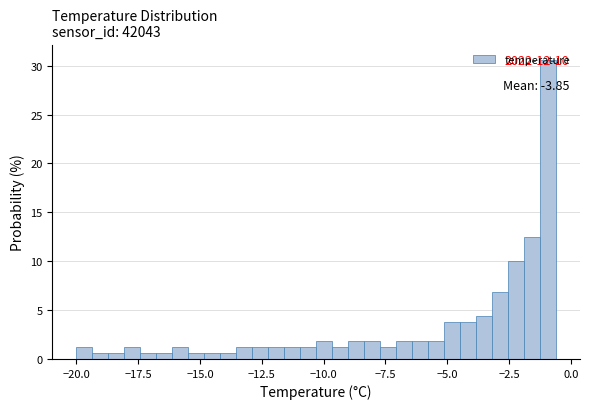

Read against the x-axis, roughly where is the centre of the tallest bar?

-1.0